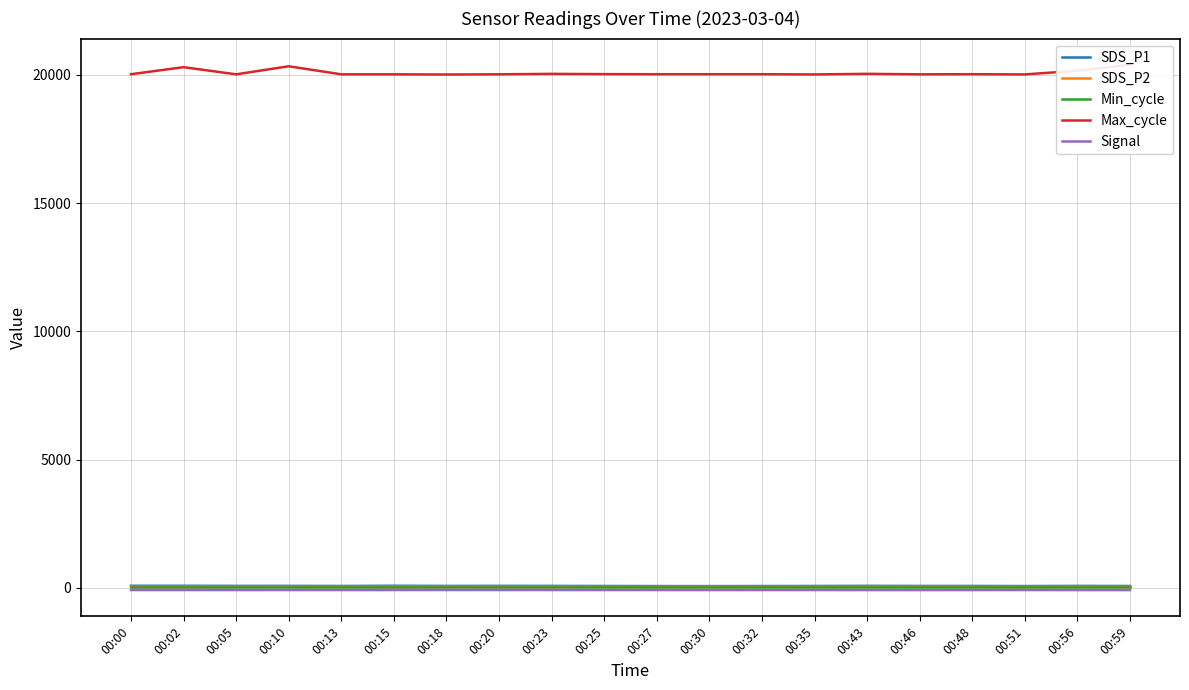

At which label is SDS_P2 closest to 39?

00:32